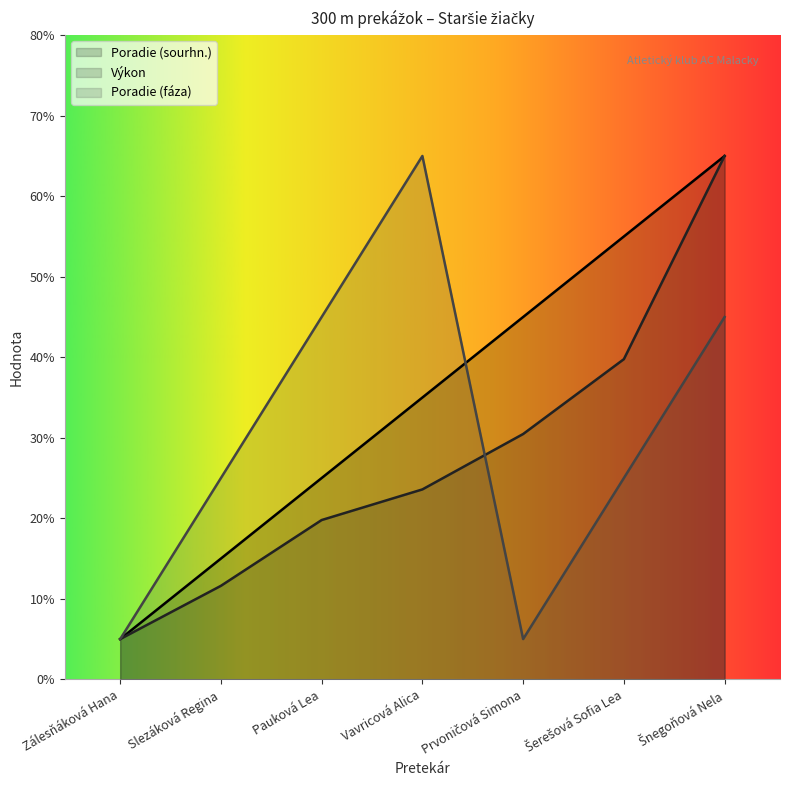

The value of Poradie (fáza) at Slezáková Regina is 25.0. True or false?

True